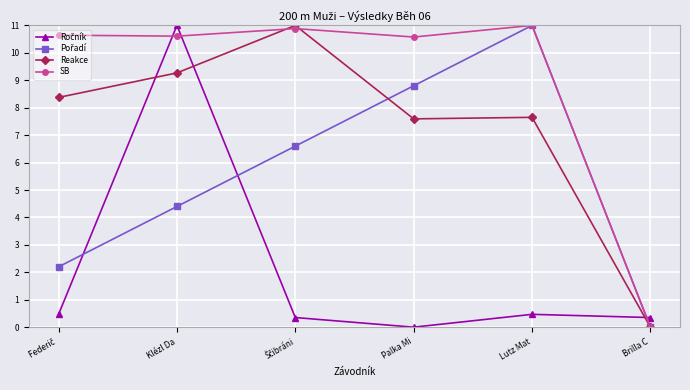

Between Palka Mi and Brilla C, which series saw the biggest shift?

SB